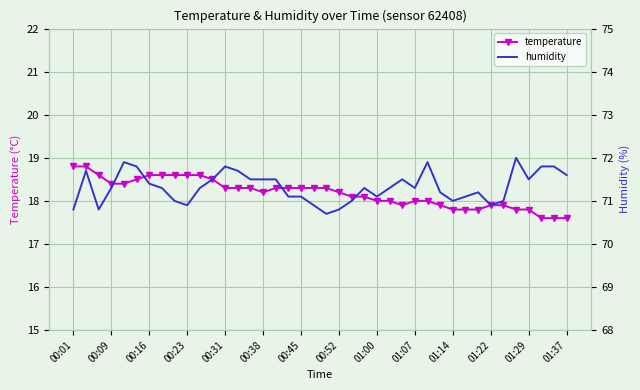

How many values in the humidity series are below 71?

7